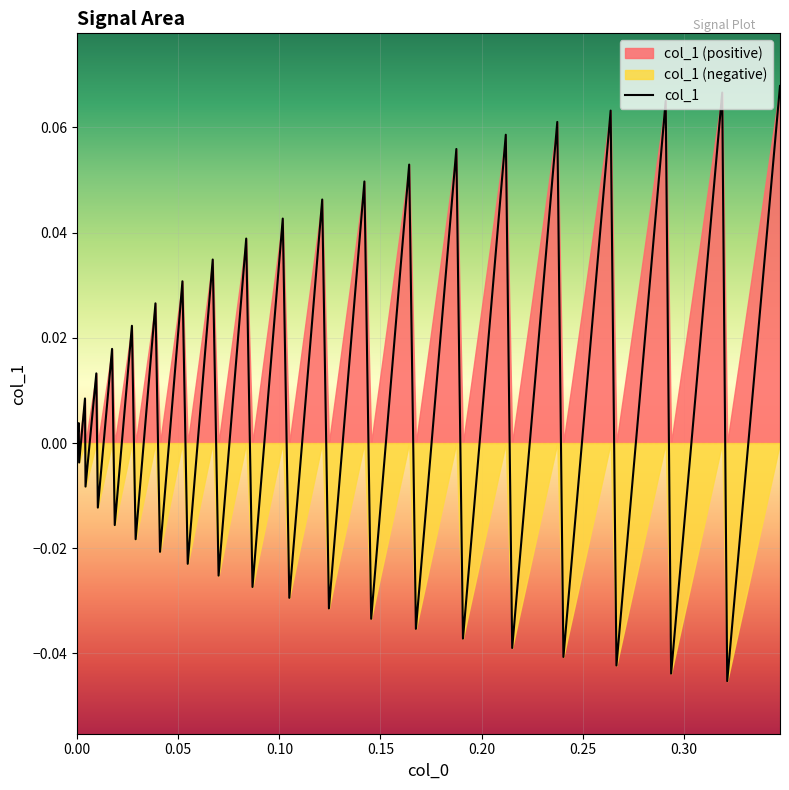

How many data points does each series have?

40